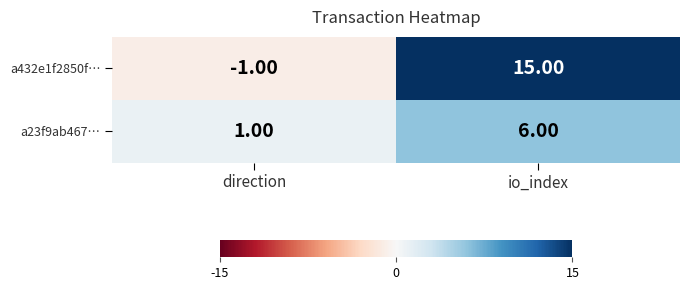

Which label corresponds to the largest value in the chart?

io_index